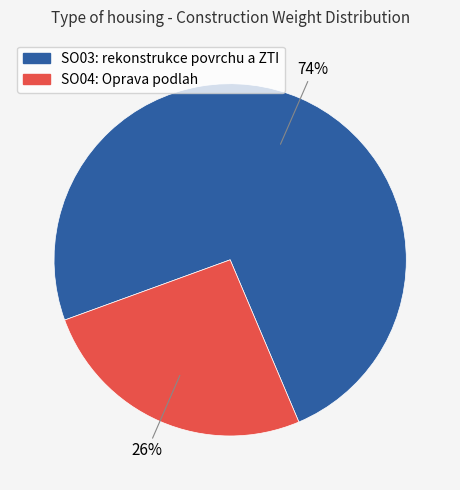

What percentage is the SO03: rekonstrukce povrchu a ZTI slice, to the nearest percent?

74%